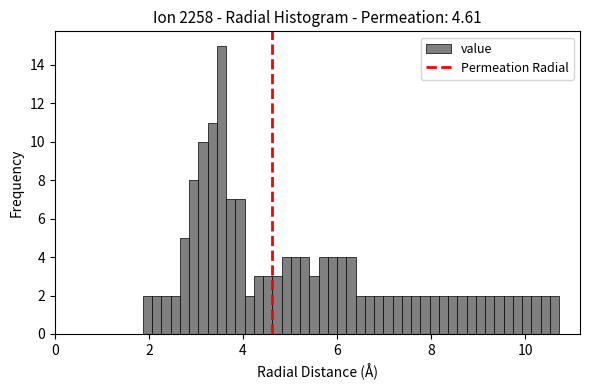

Read against the x-axis, roughly where is the centre of the tallest bar?

3.6